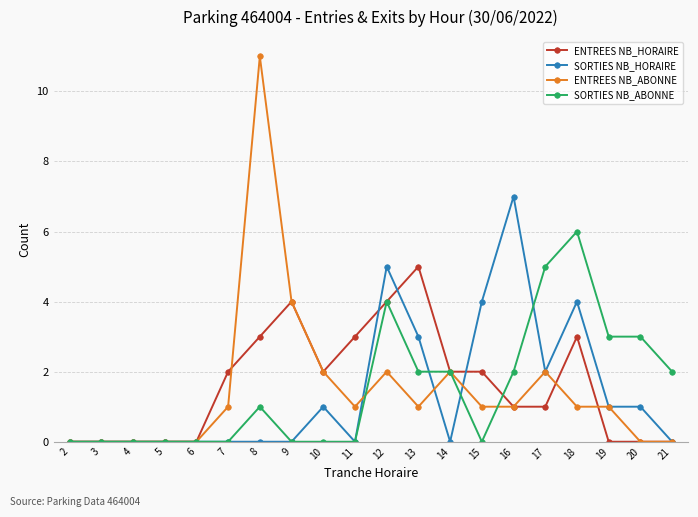

Reading left to right, transcribe all the data shown in this chart.

ENTREES NB_HORAIRE: 2=0	3=0	4=0	5=0	6=0	7=2	8=3	9=4	10=2	11=3	12=4	13=5	14=2	15=2	16=1	17=1	18=3	19=0	20=0	21=0
SORTIES NB_HORAIRE: 2=0	3=0	4=0	5=0	6=0	7=0	8=0	9=0	10=1	11=0	12=5	13=3	14=0	15=4	16=7	17=2	18=4	19=1	20=1	21=0
ENTREES NB_ABONNE: 2=0	3=0	4=0	5=0	6=0	7=1	8=11	9=4	10=2	11=1	12=2	13=1	14=2	15=1	16=1	17=2	18=1	19=1	20=0	21=0
SORTIES NB_ABONNE: 2=0	3=0	4=0	5=0	6=0	7=0	8=1	9=0	10=0	11=0	12=4	13=2	14=2	15=0	16=2	17=5	18=6	19=3	20=3	21=2